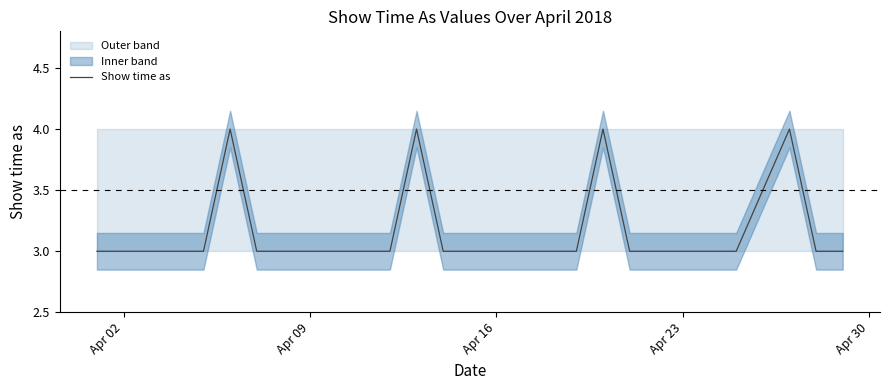

What is the minimum value shown in the chart?

3